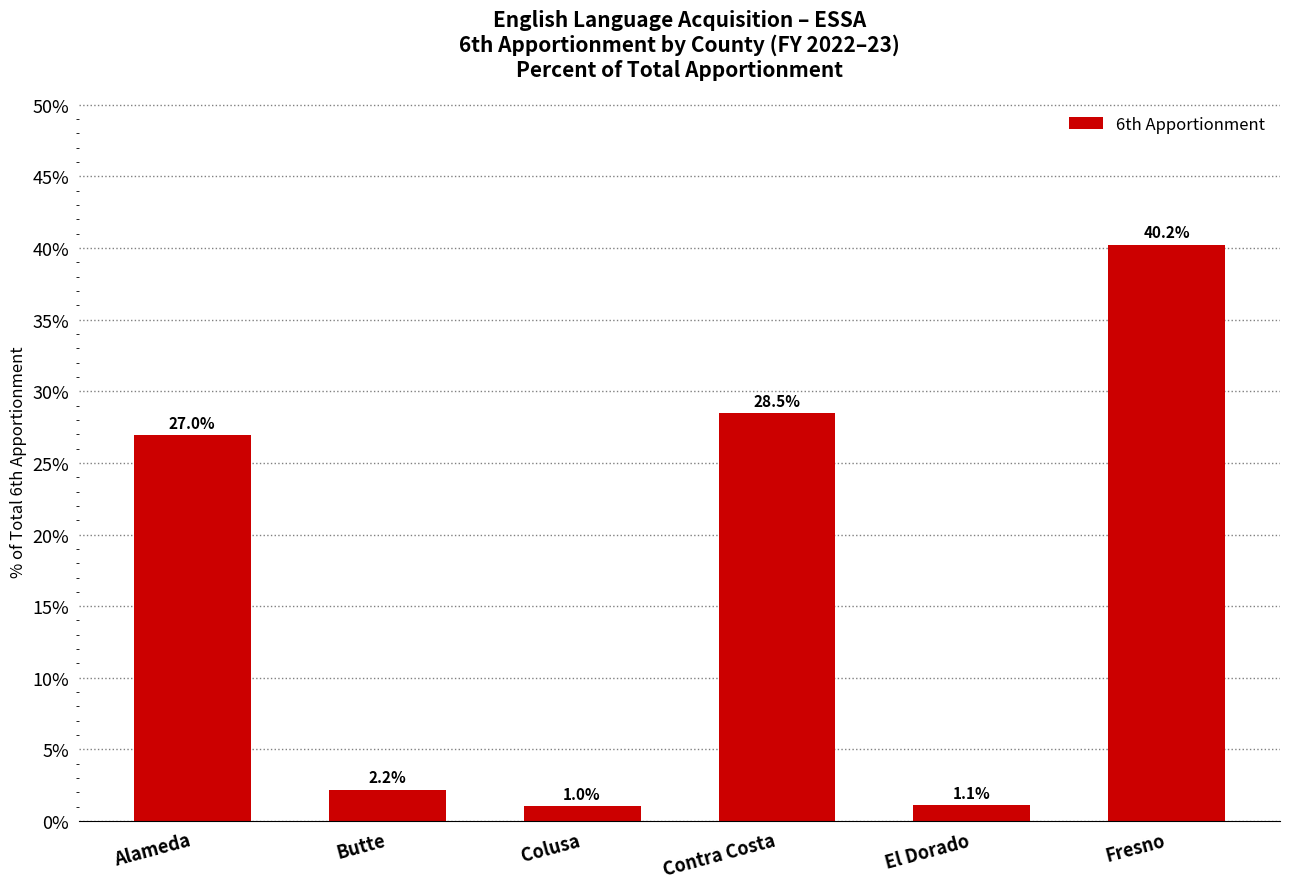

List the labels in order of value, largest first.

Fresno, Contra Costa, Alameda, Butte, El Dorado, Colusa